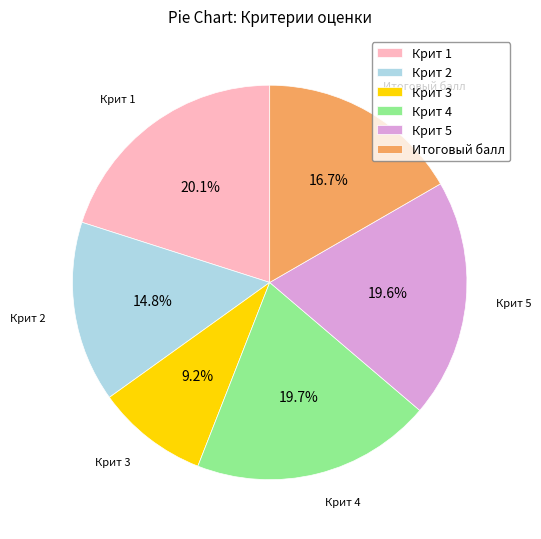

Is the sum of Крит 1 and Крит 2 greater than half?

No